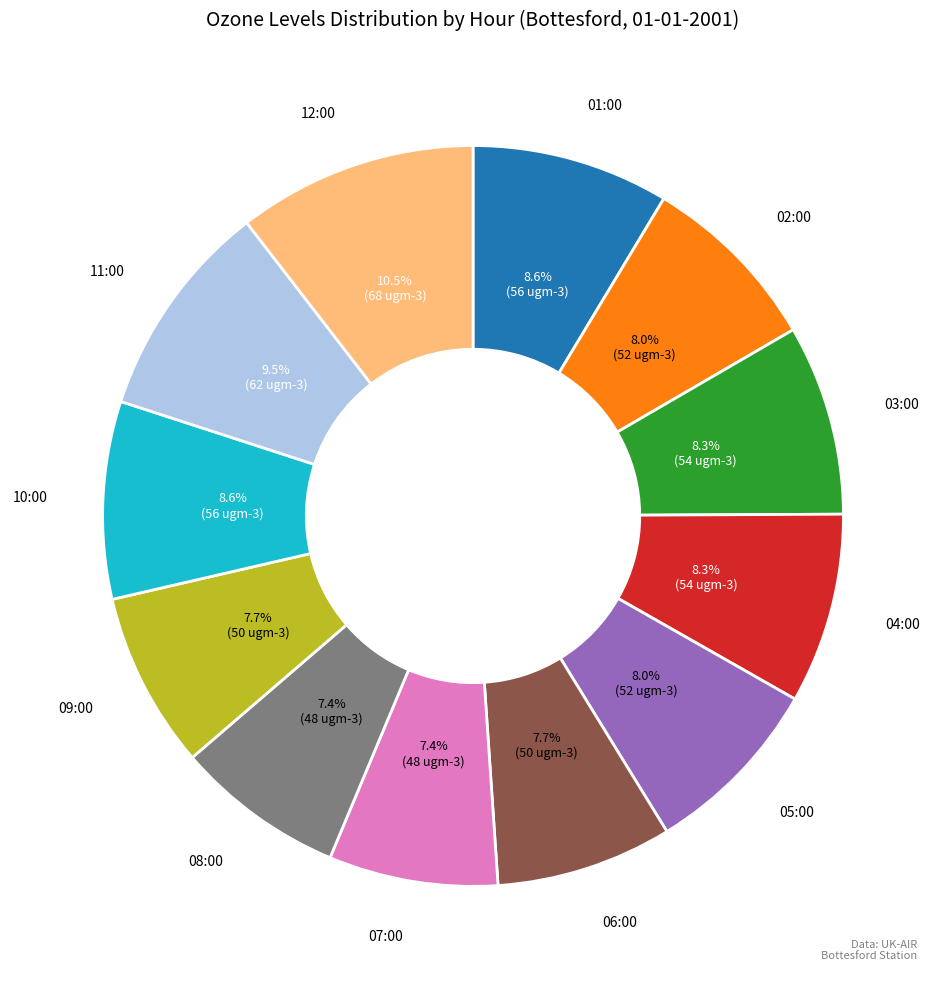

To the nearest percent, what percentage of the pie is 07:00?

7%